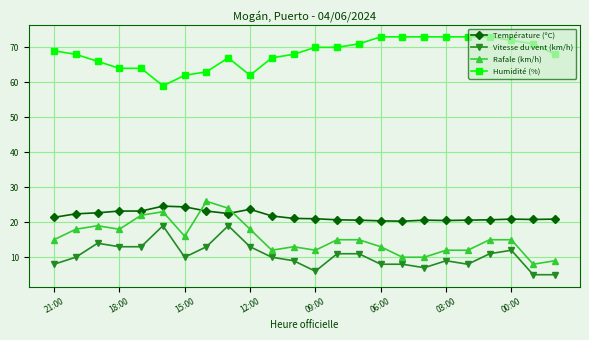

What is the value of the Rafale (km/h) point at the 24th from the left?

9.0